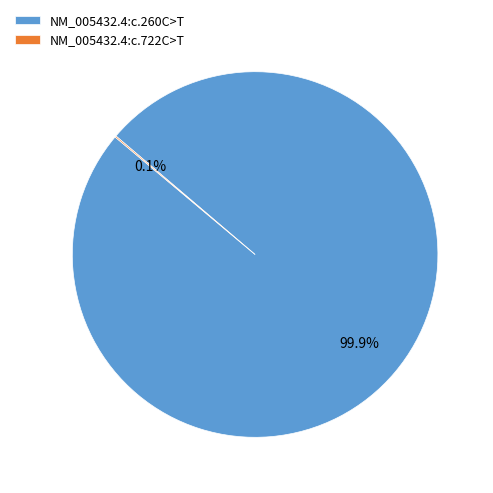

True or false: NM_005432.4:c.260C>T accounts for 92% of the total.

False